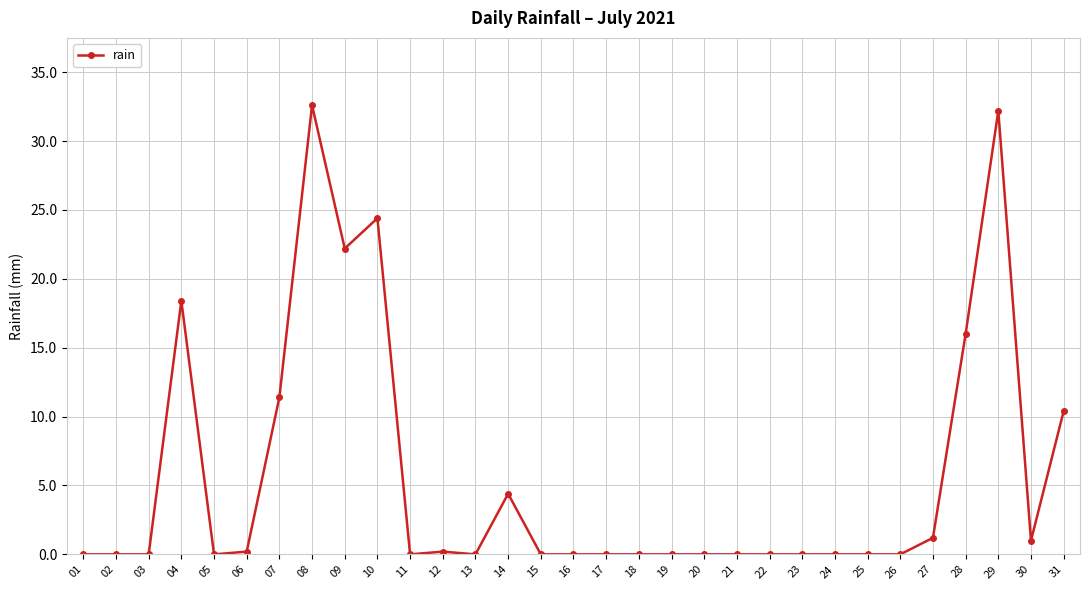

Reading left to right, list all the values displayed in this chart.

01=0.0	02=0.0	03=0.0	04=18.4	05=0.0	06=0.2	07=11.4	08=32.6	09=22.2	10=24.4	11=0.0	12=0.2	13=0.0	14=4.4	15=0.0	16=0.0	17=0.0	18=0.0	19=0.0	20=0.0	21=0.0	22=0.0	23=0.0	24=0.0	25=0.0	26=0.0	27=1.2	28=16.0	29=32.2	30=1.0	31=10.4